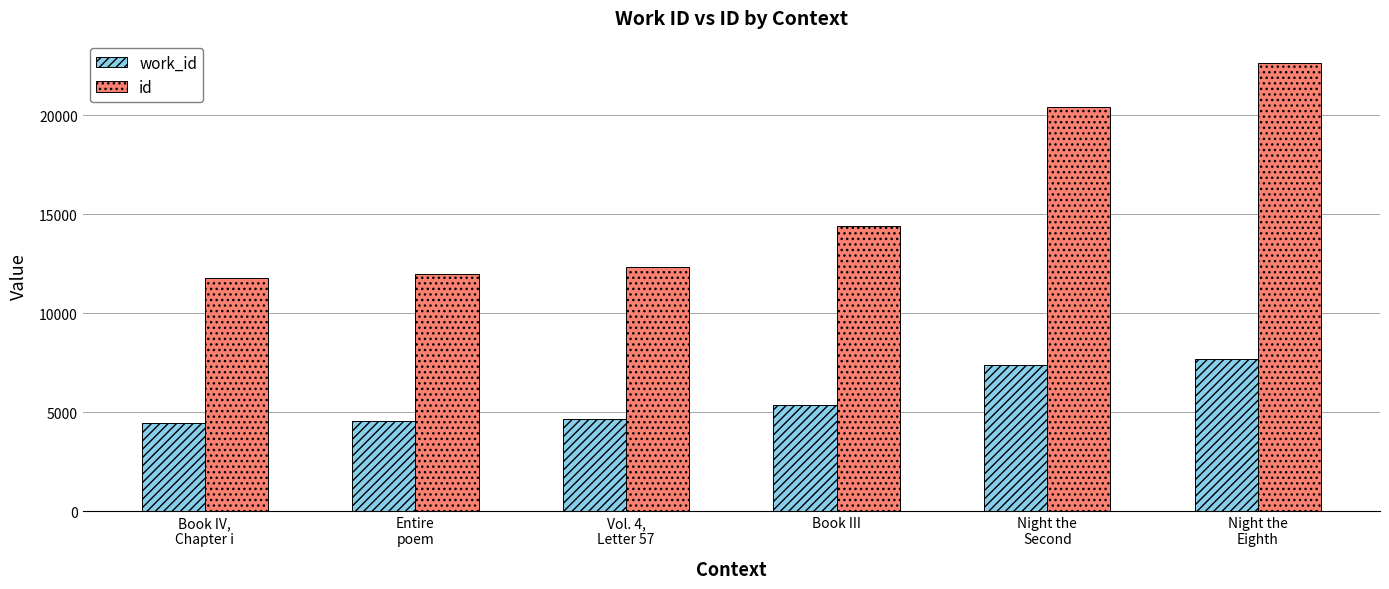

List the series in order of their overall mean, highest first.

id, work_id